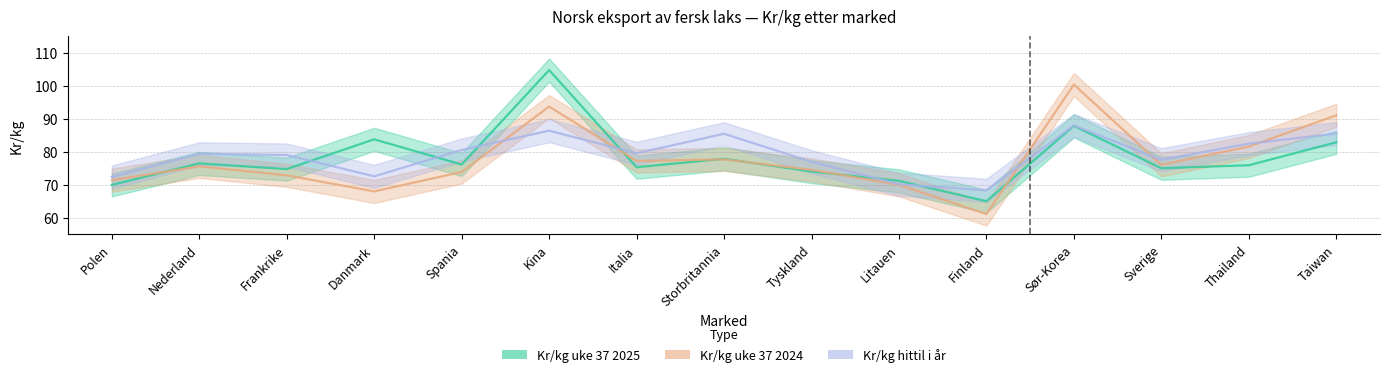

List the series in order of their peak value, lowest first.

Kr/kg hittil i år, Kr/kg uke 37 2024, Kr/kg uke 37 2025